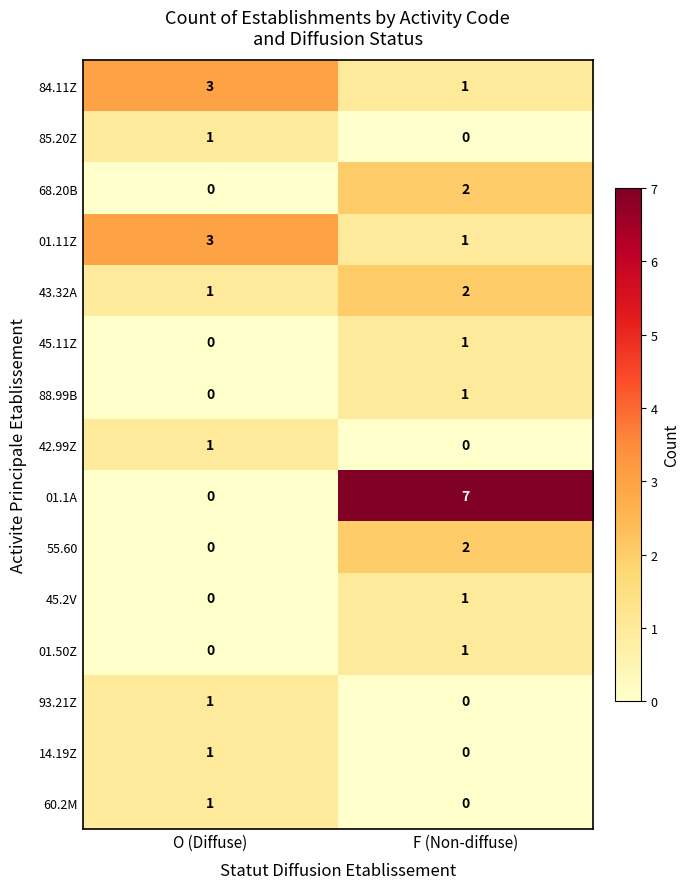

Reading right to left, what are all the values shown in this chart?

84.11Z: 1	3
85.20Z: 0	1
68.20B: 2	0
01.11Z: 1	3
43.32A: 2	1
45.11Z: 1	0
88.99B: 1	0
42.99Z: 0	1
01.1A: 7	0
55.60: 2	0
45.2V: 1	0
01.50Z: 1	0
93.21Z: 0	1
14.19Z: 0	1
60.2M: 0	1